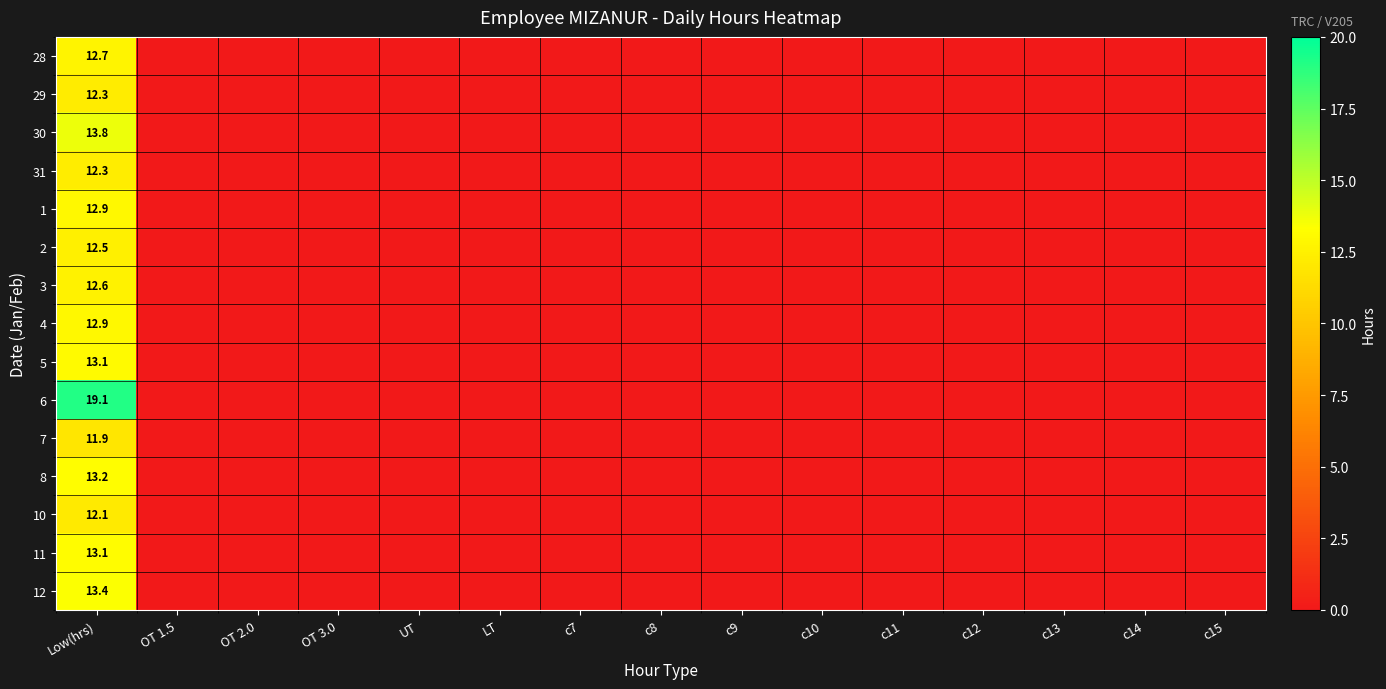

List the labels in order of 12 value, smallest first.

OT 1.5, OT 2.0, OT 3.0, UT, LT, c7, c8, c9, c10, c11, c12, c13, c14, c15, Low(hrs)